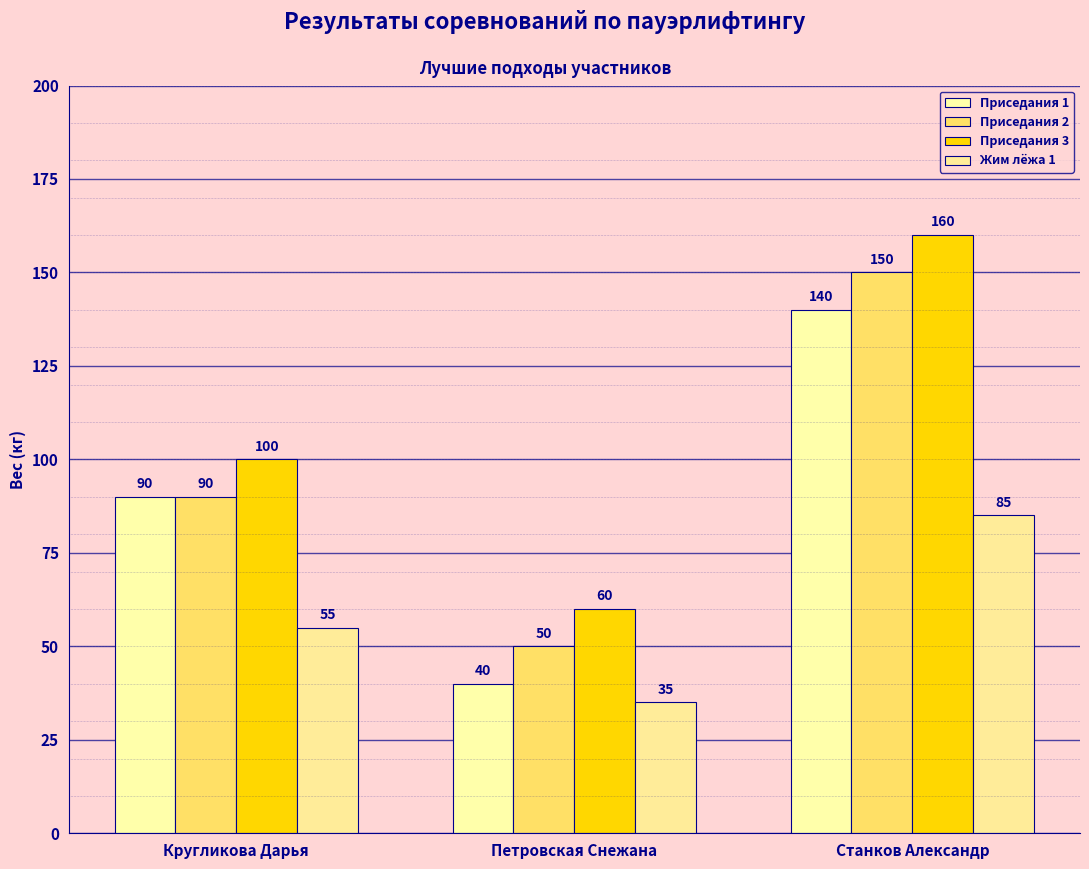

What is the spread (max minus min) of values at Кругликова Дарья?

45